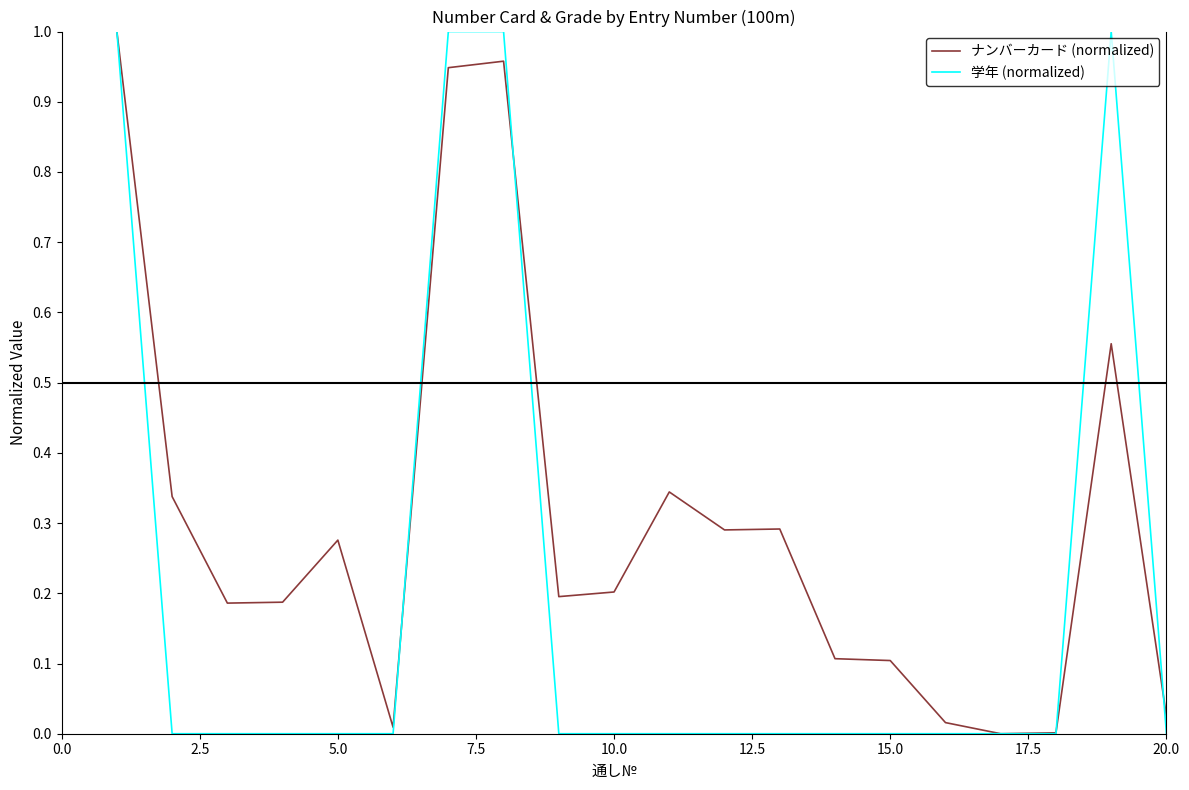

Rank the series by their average value, from highest to lowest.

ナンバーカード (normalized), 学年 (normalized)